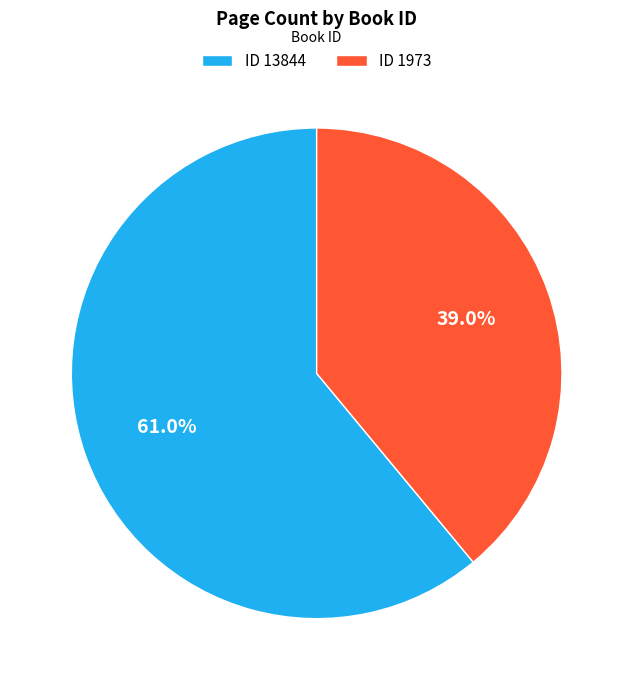

How many segments does this pie chart have?

2